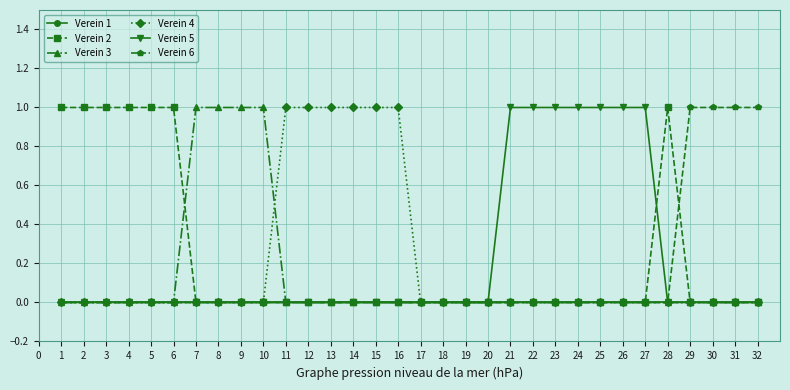

How many distinct data groups are displayed?

6